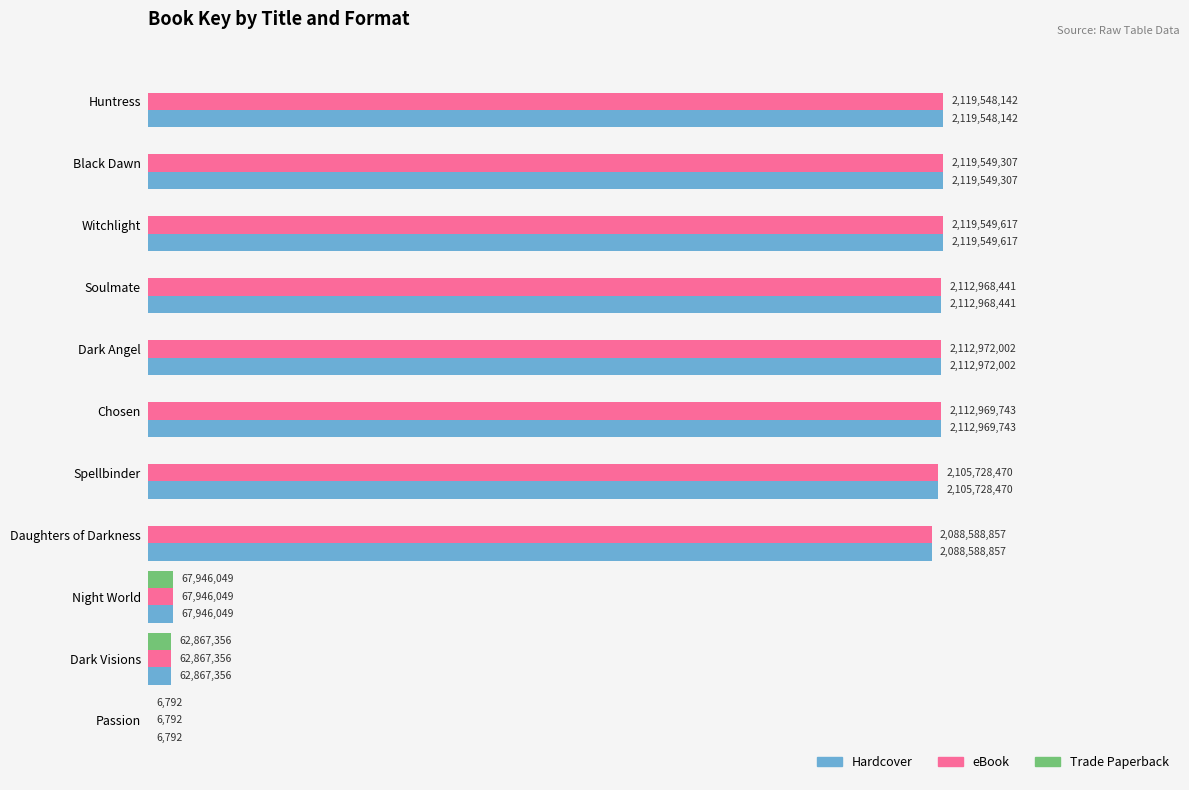

What are all the series names shown in the legend?

Hardcover, eBook, Trade Paperback